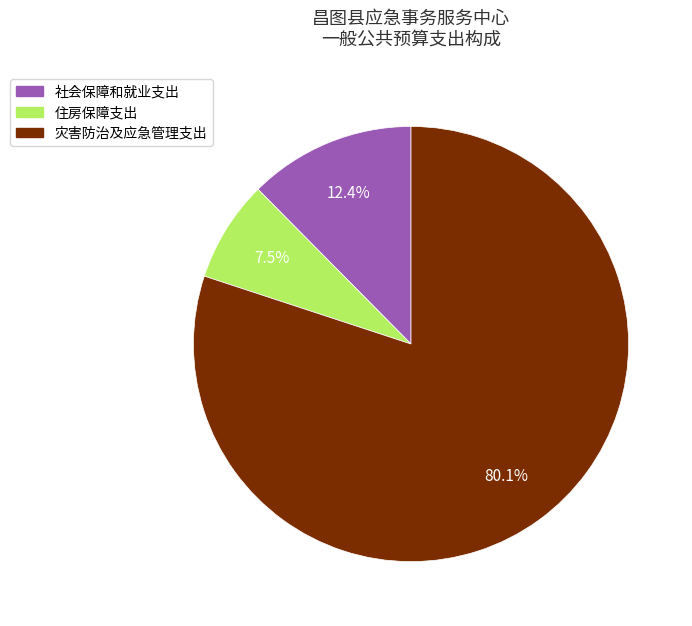

Which category has the biggest portion of the pie?

灾害防治及应急管理支出